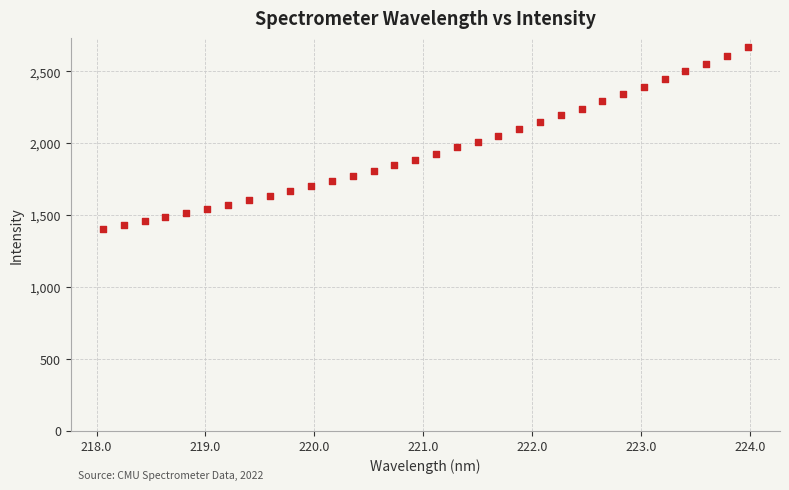

What is the range of X values (max minus min)?

5.9